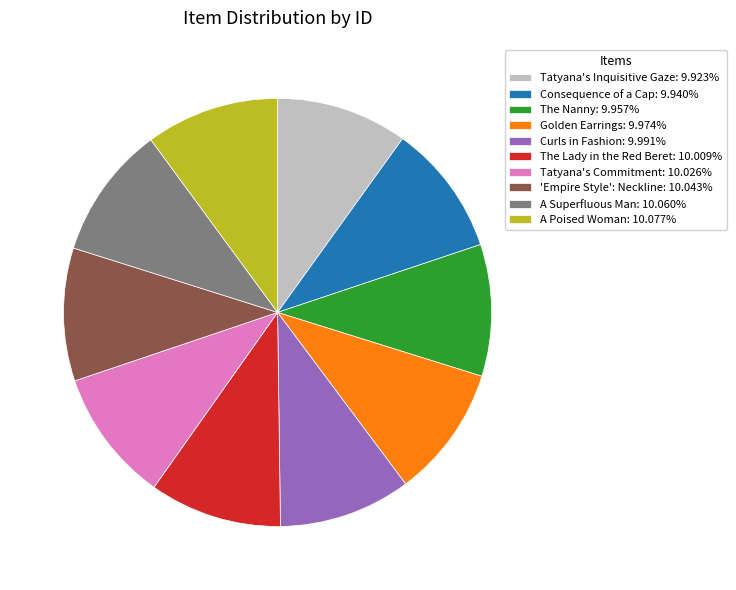

Does any single category account for the majority?

No